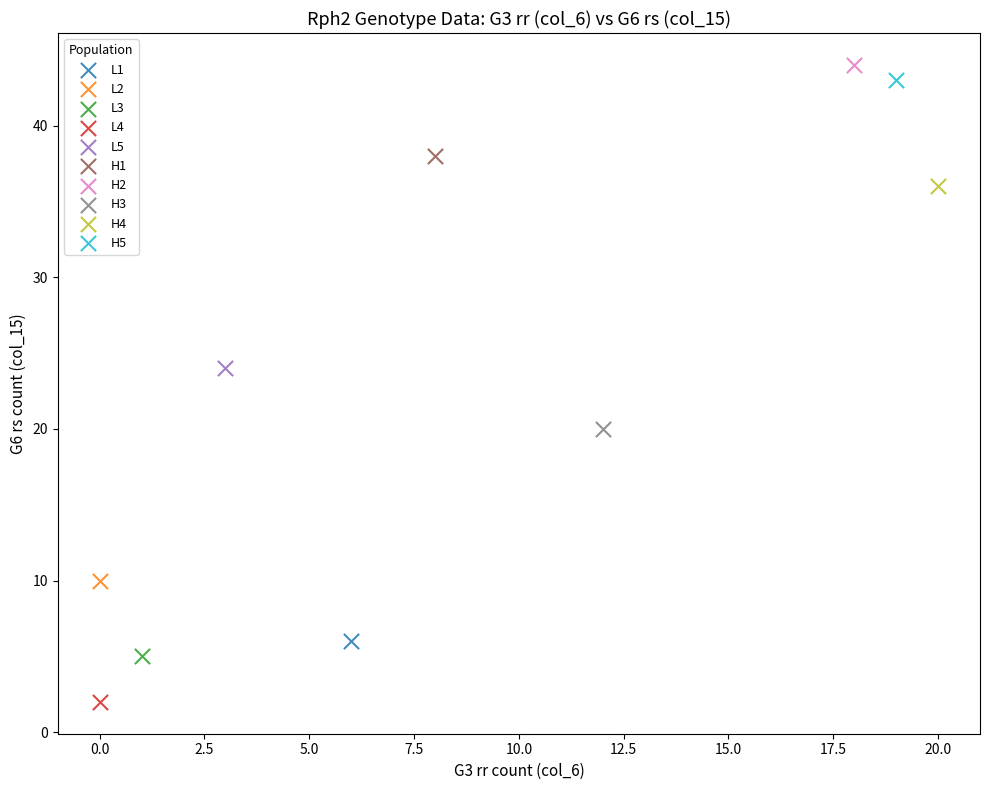

Which series reaches the minimum Y coordinate?

L4